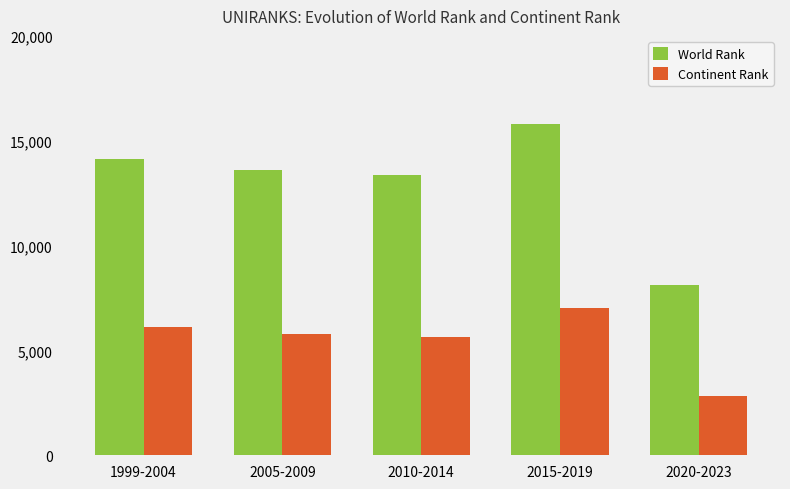

What is the average value of the Continent Rank series?

5474